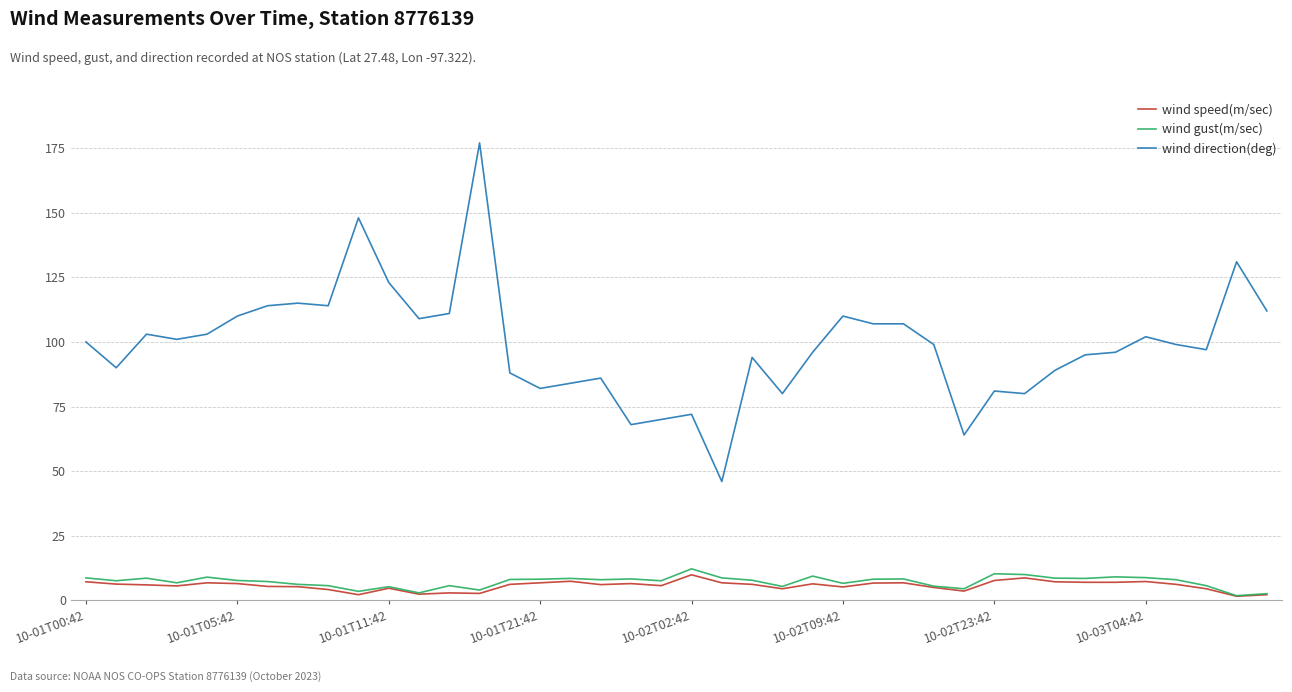

Which series has the largest total across all categories?

wind direction(deg)